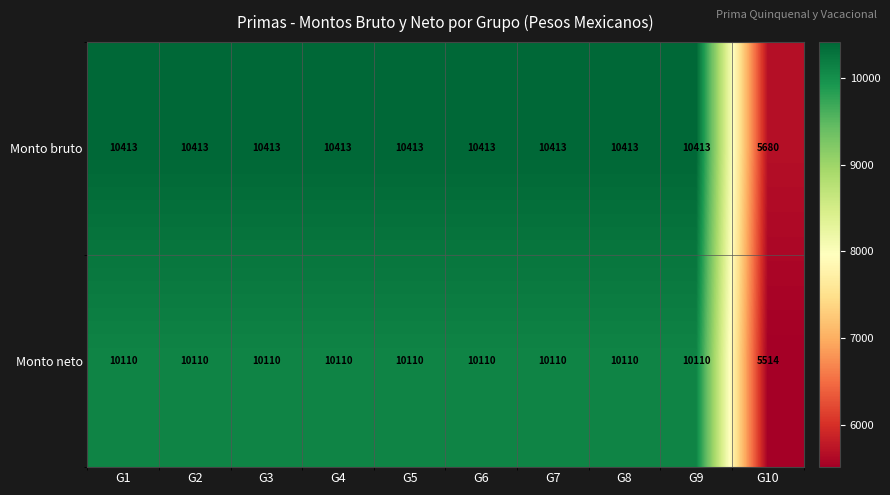

What is the sum of all Monto neto values?

96504